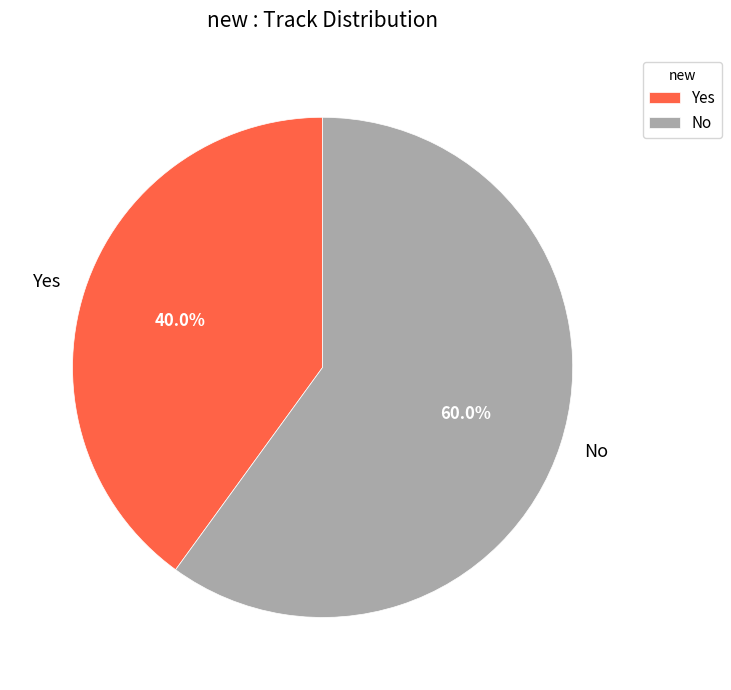

Is there a majority slice in this chart?

Yes